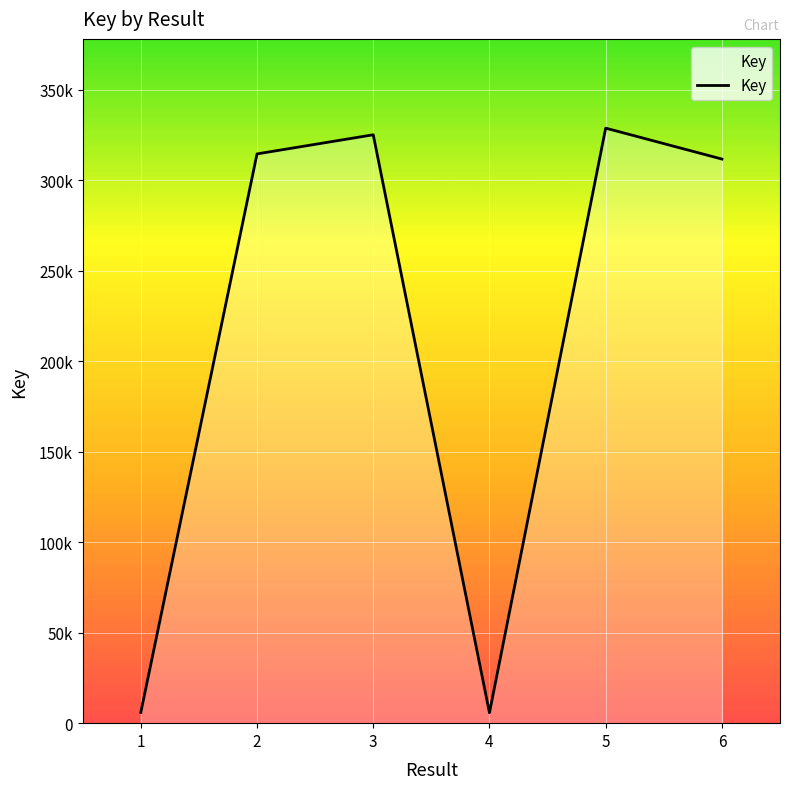

Rank the categories by value from lowest to highest.

4, 1, 6, 2, 3, 5